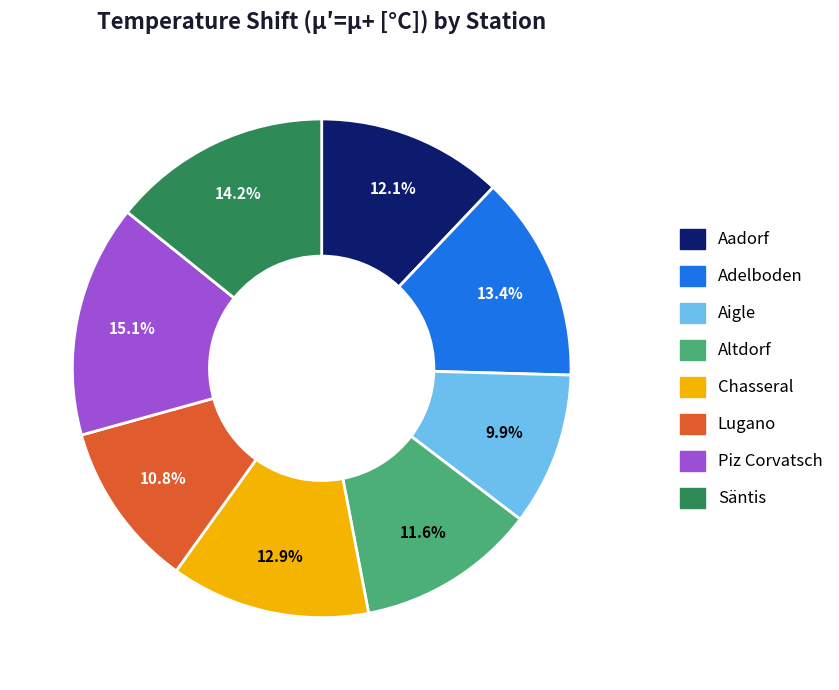

Do Altdorf and Lugano together represent more than half of the pie?

No